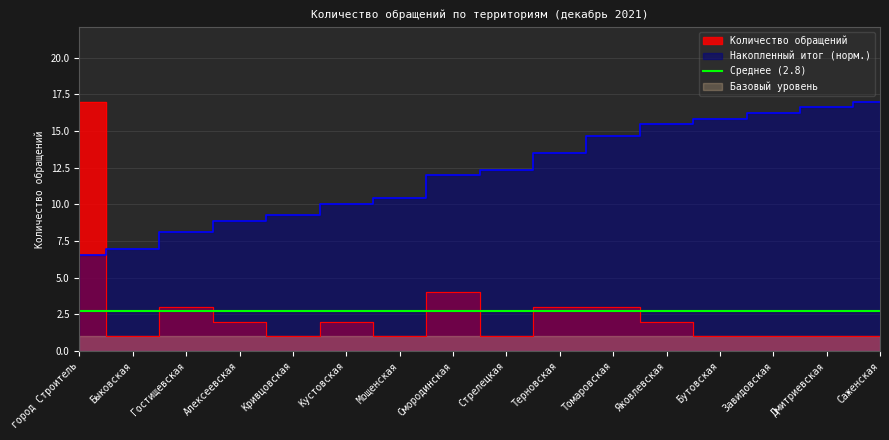

Reading right to left, transcribe all the data shown in this chart.

Саженская=1	Дмитриевская=1	Завидовская=1	Бутовская=1	Яковлевская=2	Томаровская=3	Терновская=3	Стрелецкая=1	Смородинская=4	Мощенская=1	Кустовская=2	Кривцовская=1	Алексеевская=2	Гостищевская=3	Быковская=1	город Строитель=17